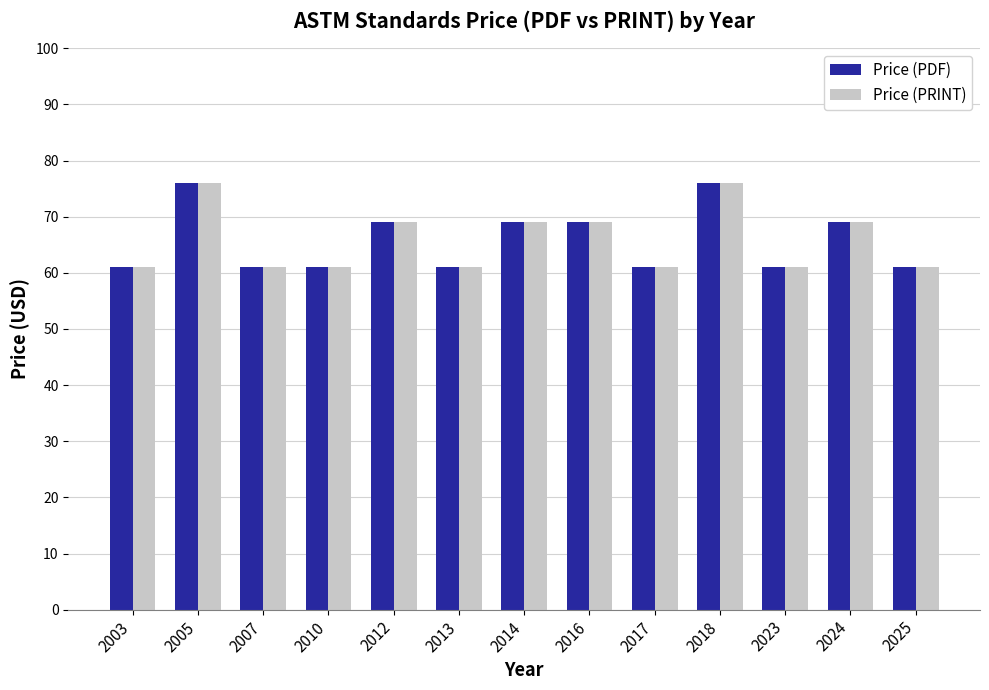

At how many categories does at least one series exceed 63?

6